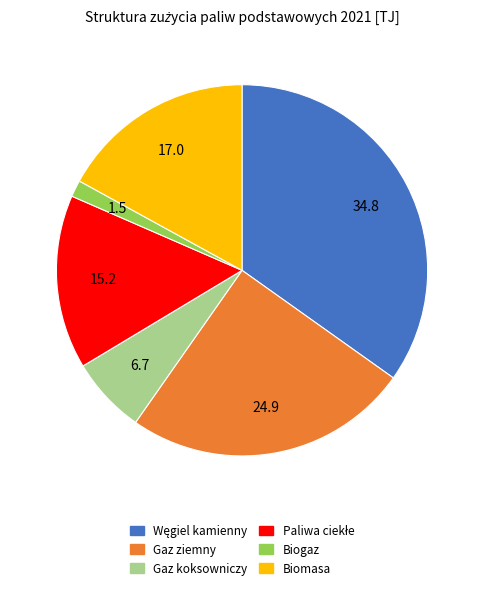

Which slice is the smallest?

Biogaz